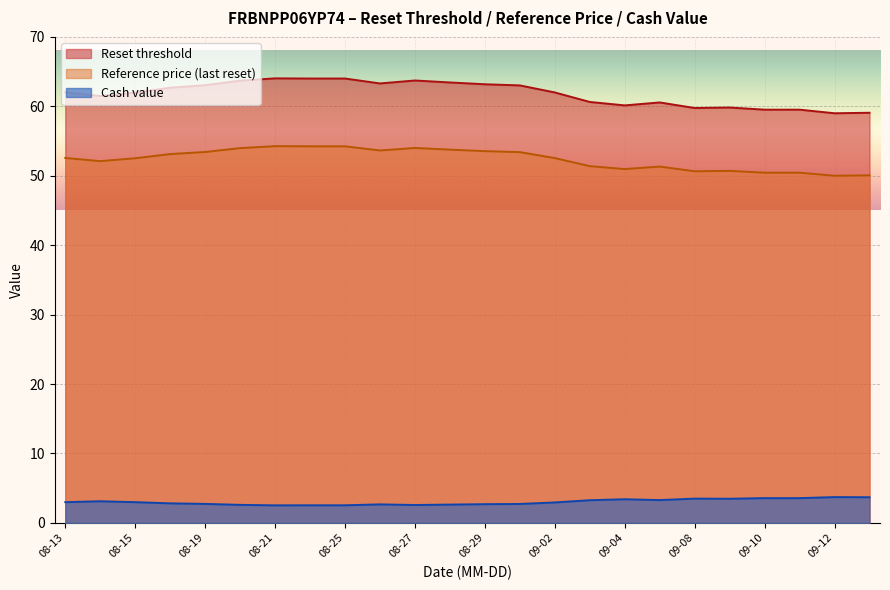

Is it true that Reference price (last reset) equals 81.6 at 2025-08-19?

False